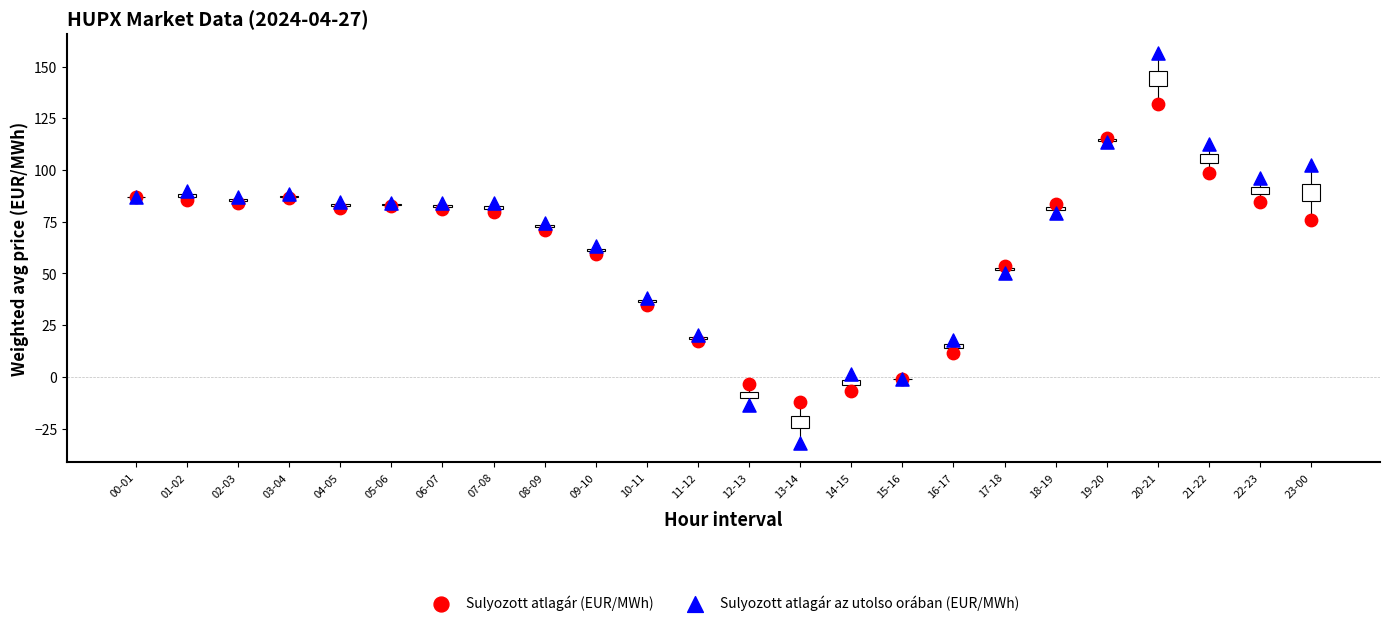

Which series contains the lowest Y value?

Sulyozott atlagár az utolso orában (EUR/MWh)